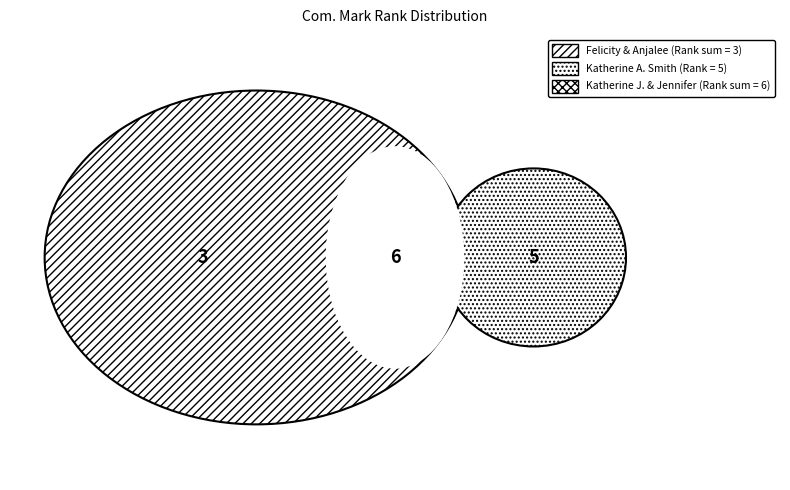

Is there any slice that represents more than half of the pie?

No